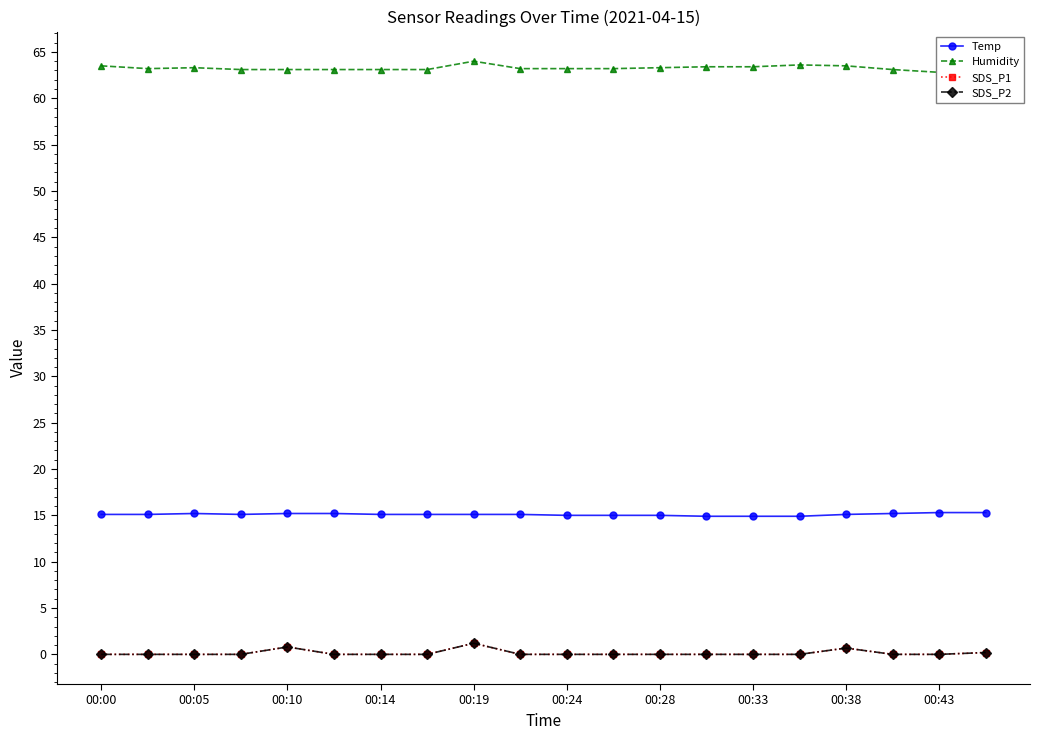

True or false: SDS_P1 has a value of 0.2 at 19.

True